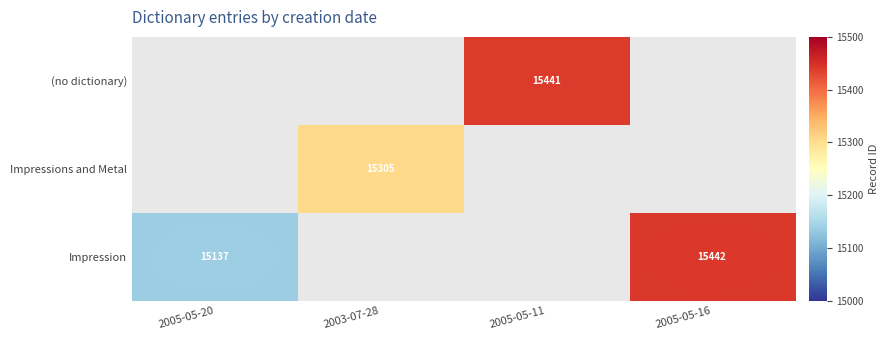

Is it true that Impressions and Metal equals 15305 at 2003-07-28?

True